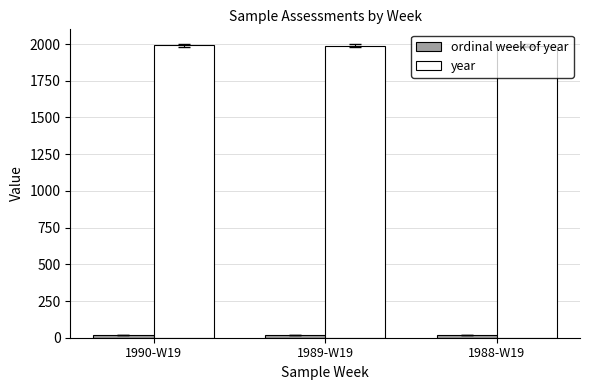

Which series has the largest total across all categories?

year